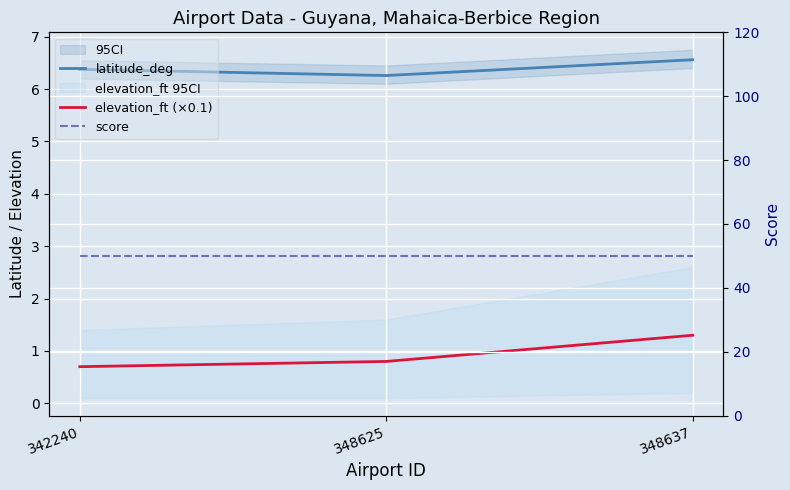

Count the number of data series in this chart.

3